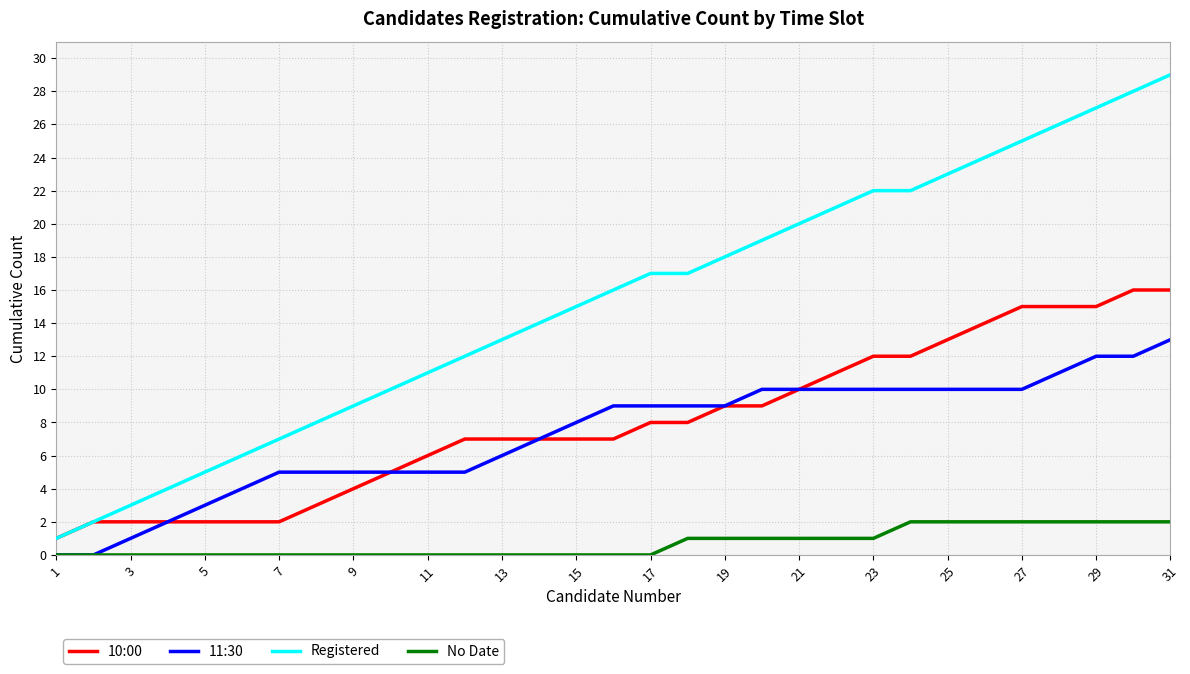

What is the greatest value displayed?

29